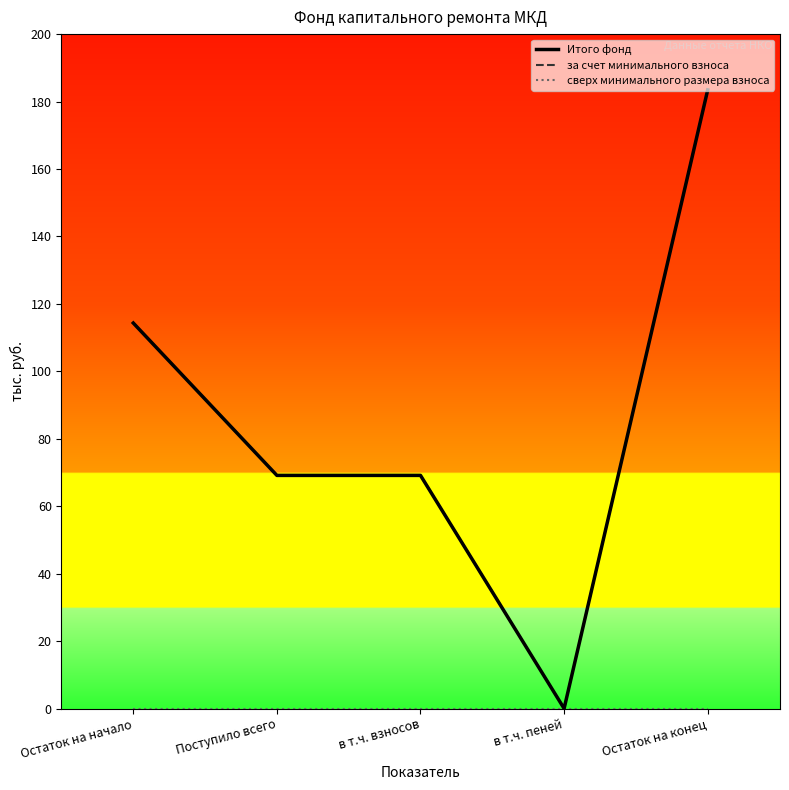

Is the value of за счет минимального взноса at Поступило всего greater than the value of сверх минимального размера взноса at в т.ч. пеней?

Yes